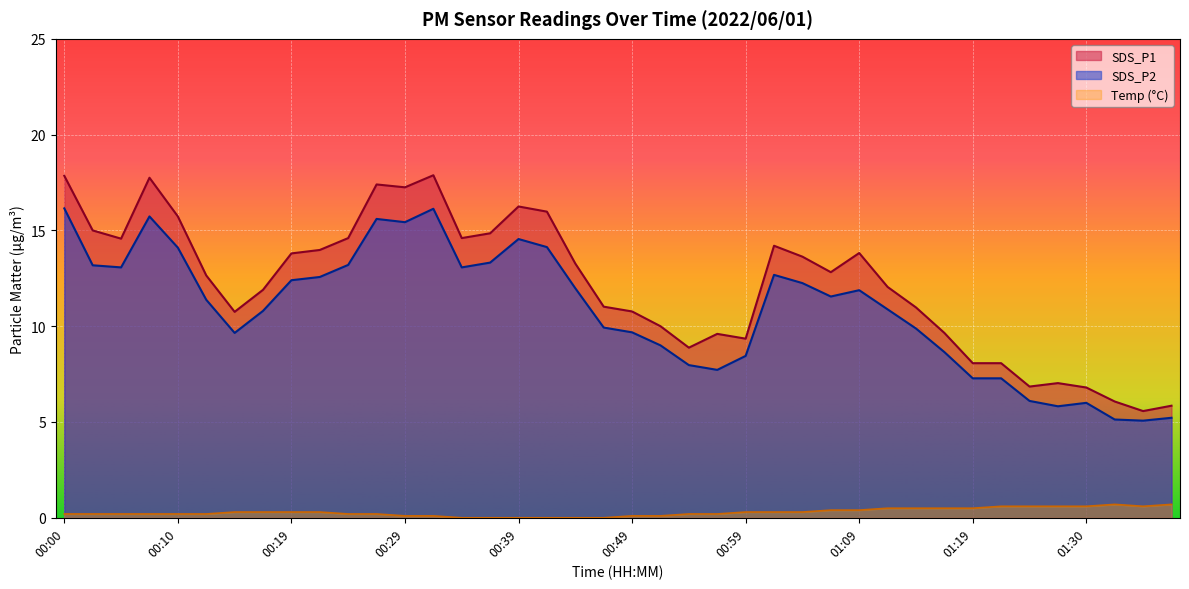

At which label is SDS_P2 closest to 10?

00:46